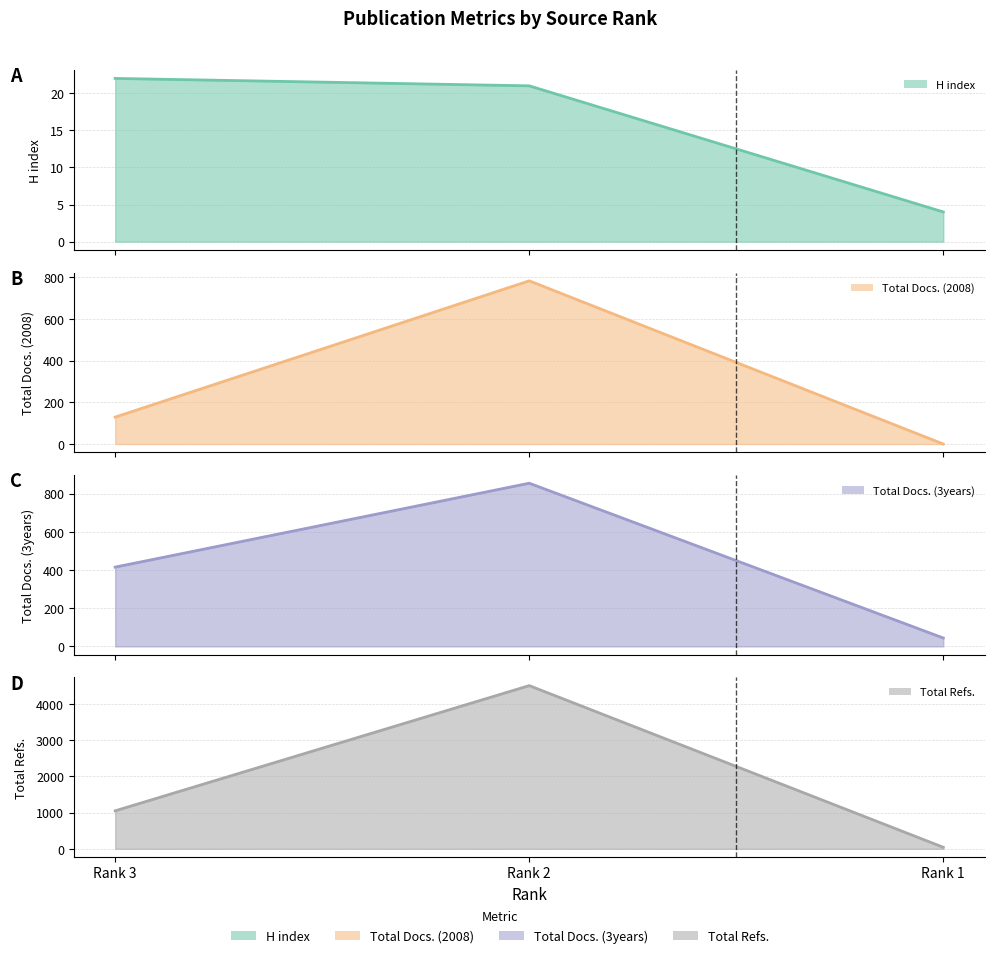

Is the value of Total Docs. (2008) line at Rank 1 greater than the value of Total Refs. line at Rank 2?

No